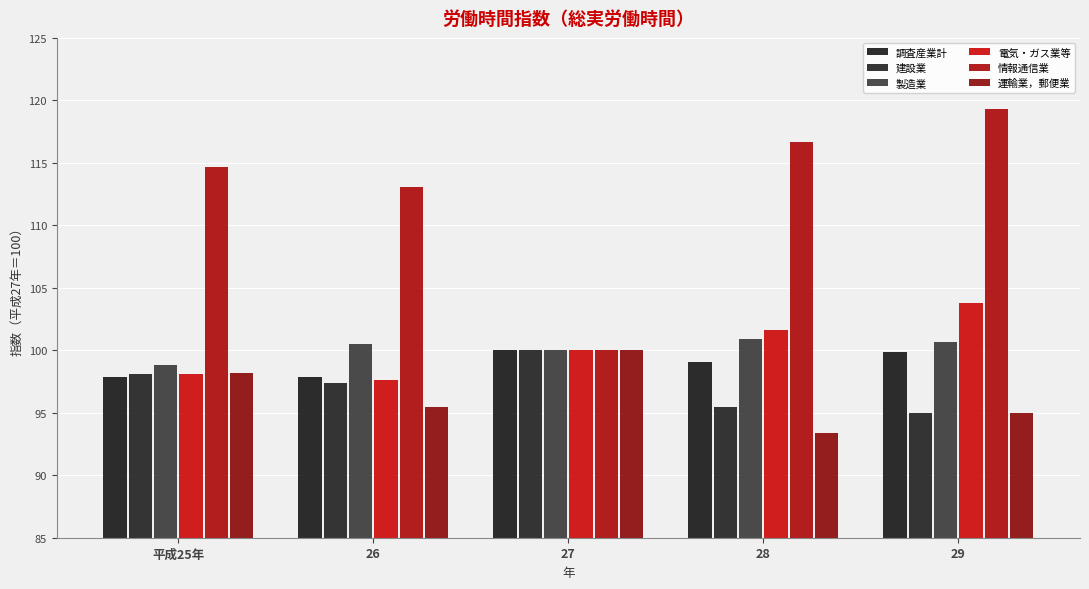

The value of 調査産業計 at 28 is 99.1. True or false?

True